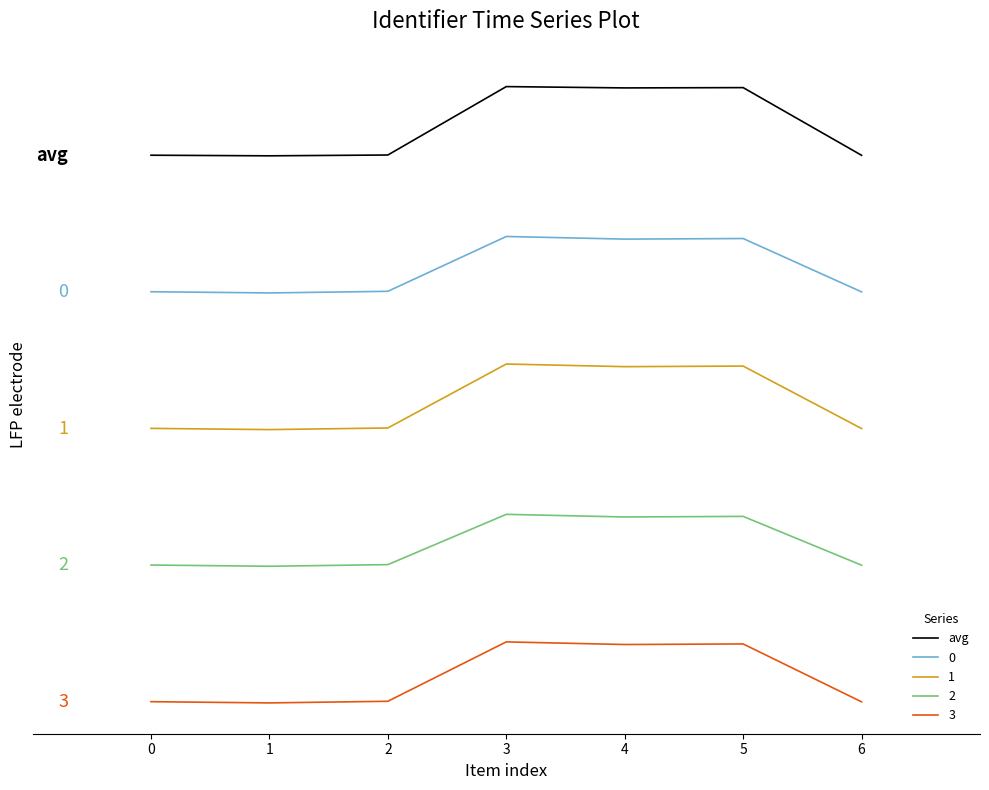

Reading right to left, what are all the values shown in this chart?

6=80.0	5=94.9	4=94.8	3=95.1	2=80.1	1=79.9	0=80.0